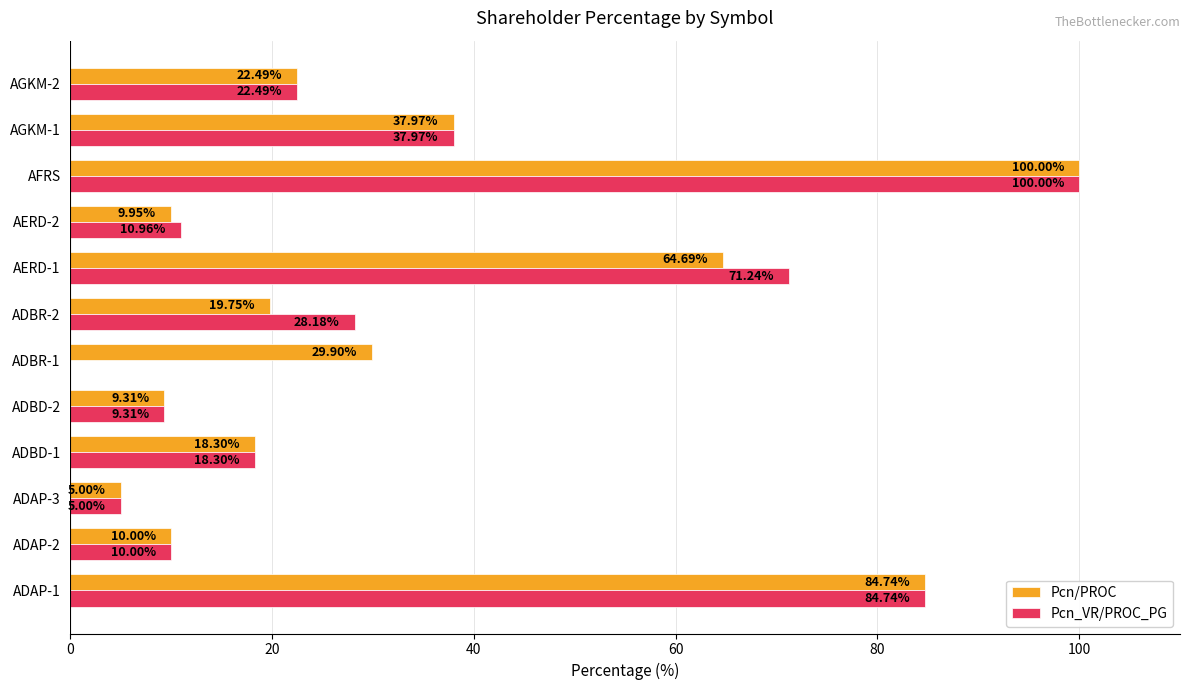

Which series has the largest range (max minus min)?

Pcn_VR/PROC_PG